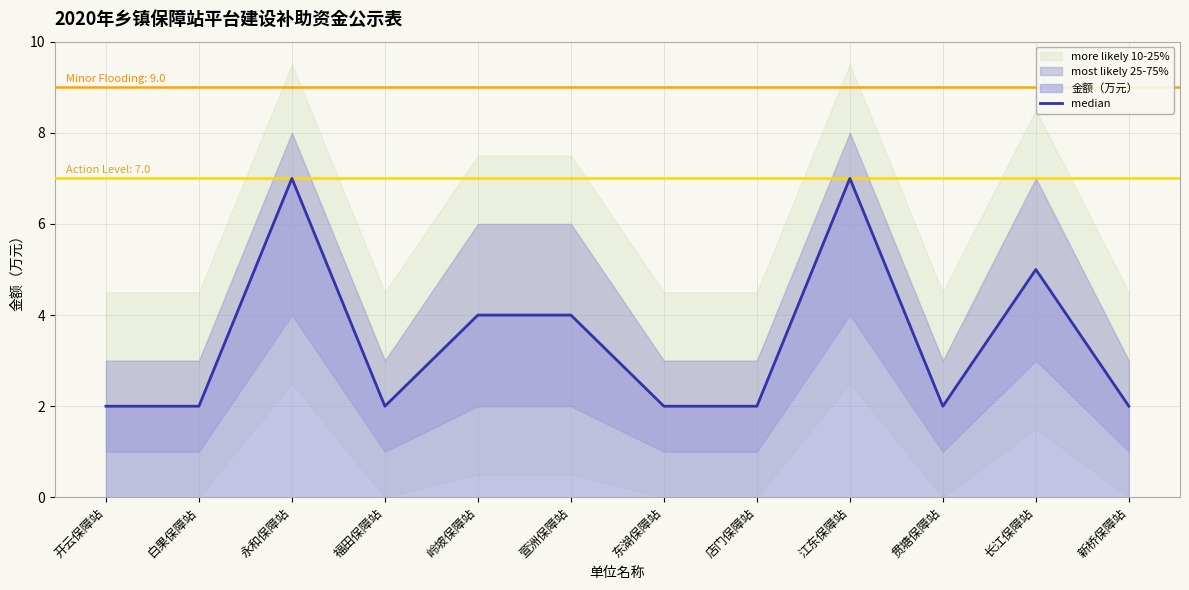

How many lines are shown in the chart?

1